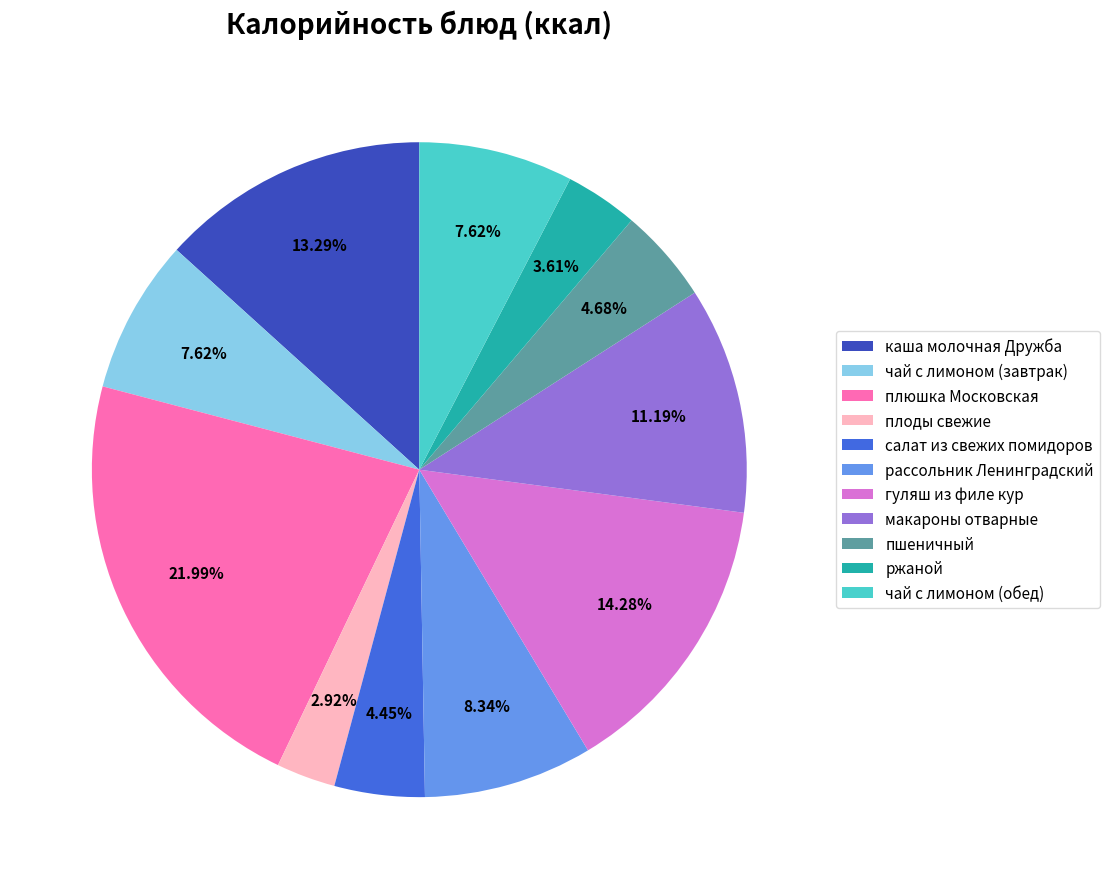

To the nearest percent, what percentage of the pie is салат из свежих помидоров?

4%